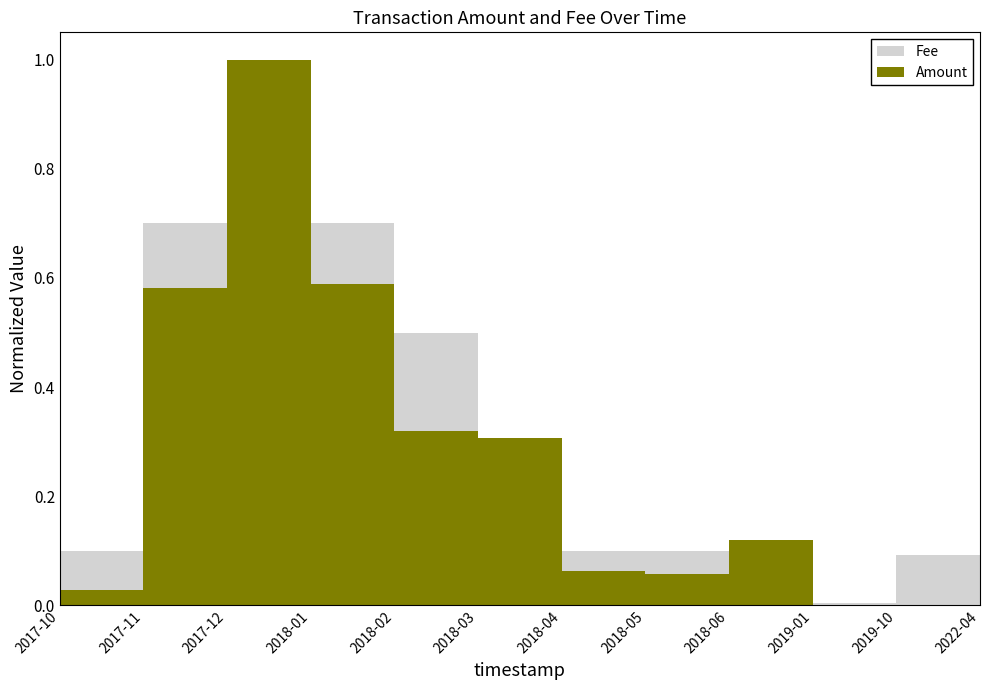

What is the label of the 1st point from the right?

2022-04